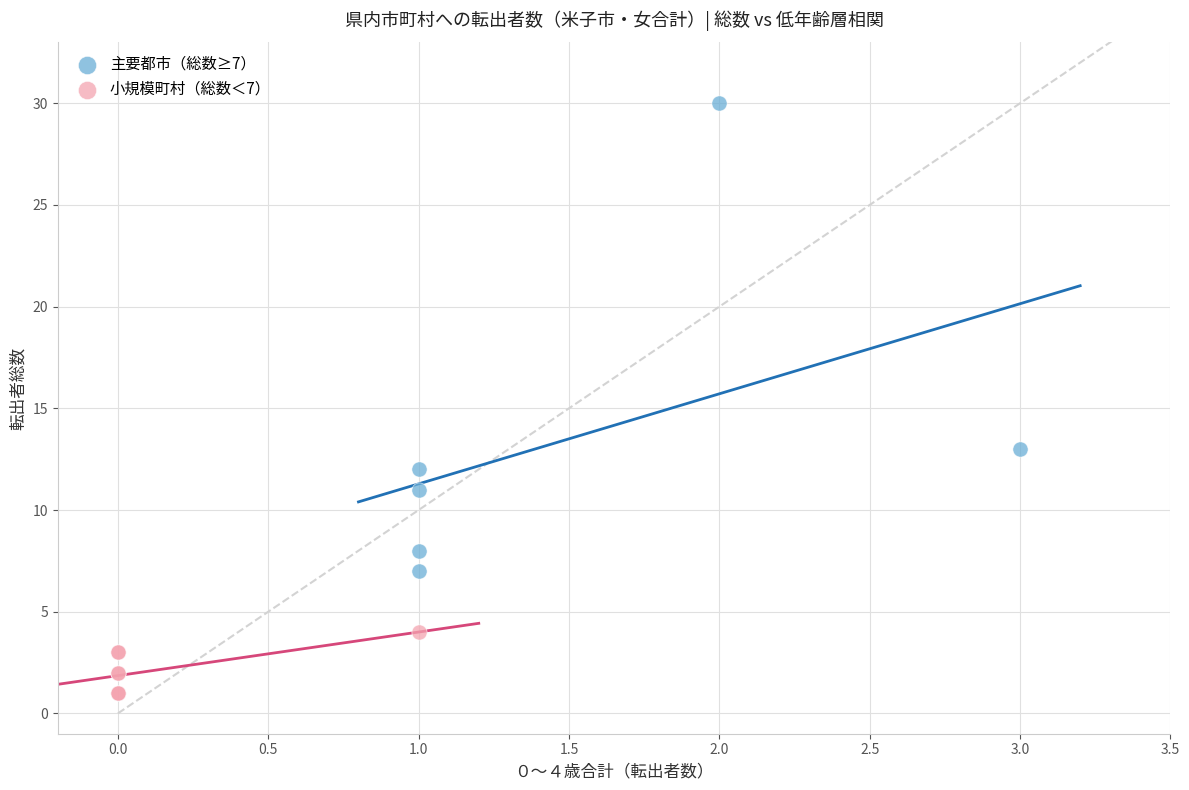

Which series reaches the minimum Y coordinate?

小規模町村（総数＜7）